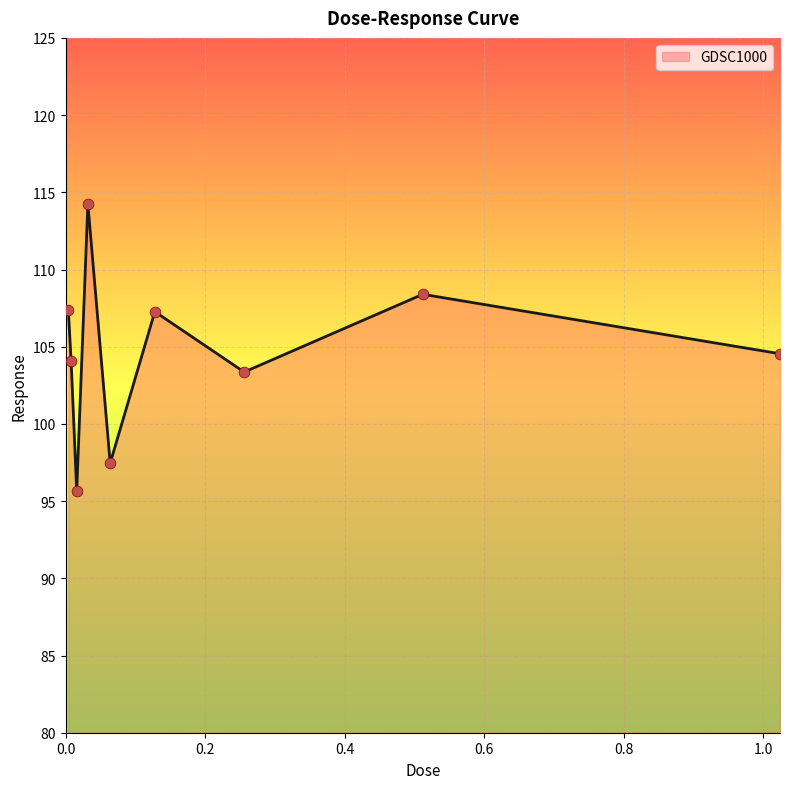

What is the greatest value displayed?

114.3